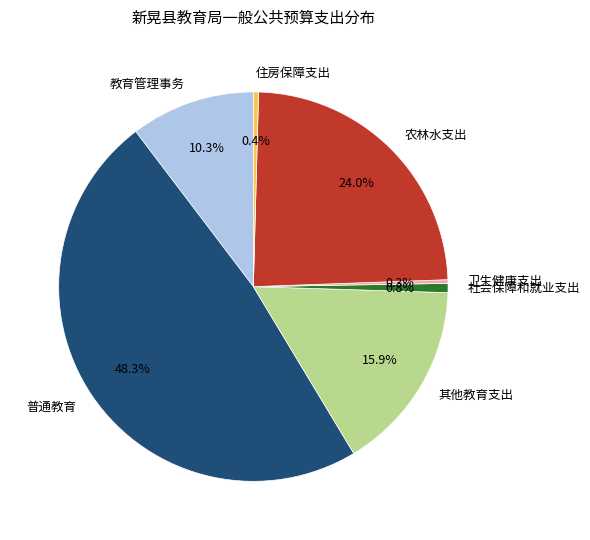

Is it true that 农林水支出 is 24% of the pie?

True